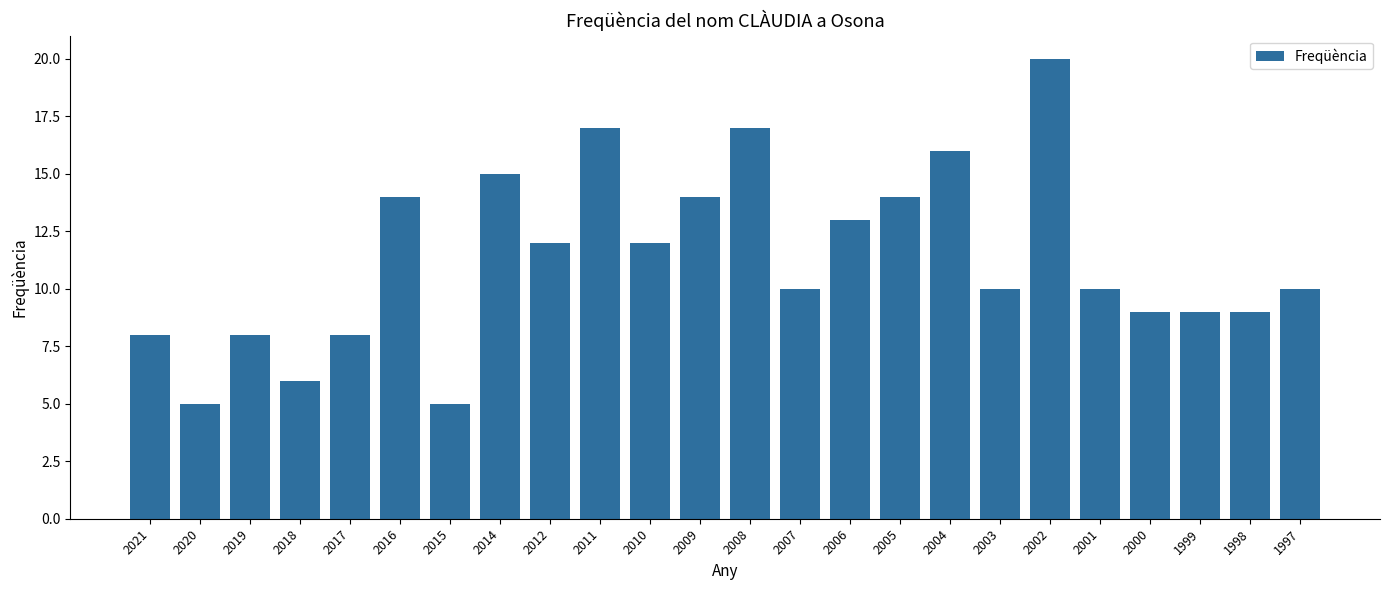

Approximately how many times larger is the value at 2009 compared to 2007?

1.4